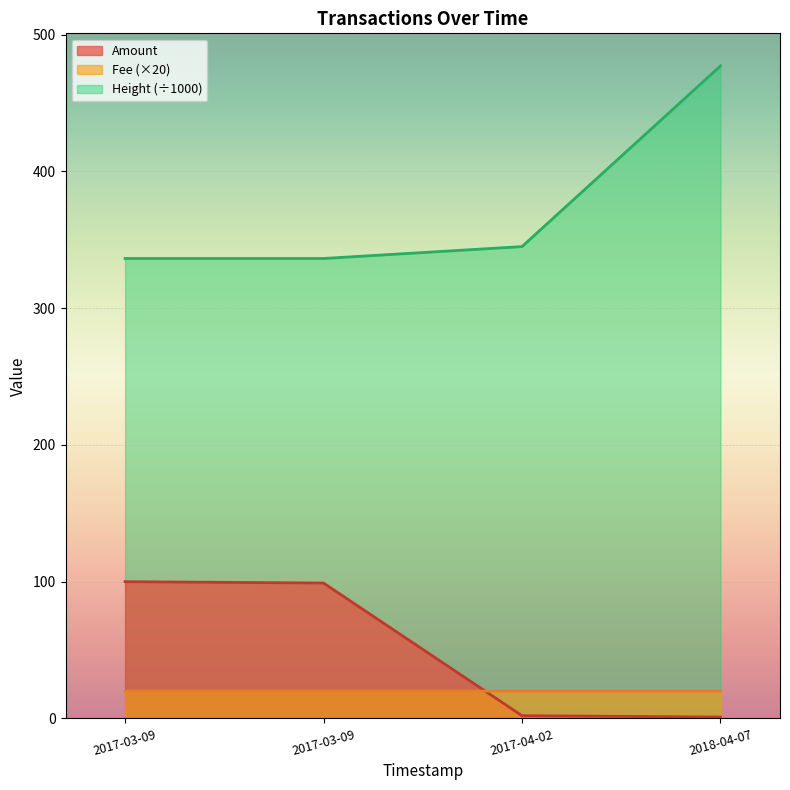

Reading left to right, transcribe all the data shown in this chart.

Amount: 100.0	99.0	2.0	1.0
Fee: 20.0	20.0	20.0	20.0
Height: 336.3	336.3	345.0	477.1